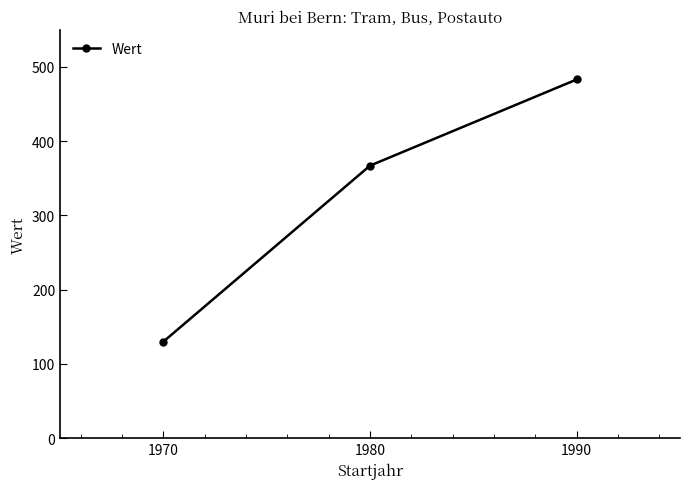

Read the value at 1990, to the nearest 50.

500